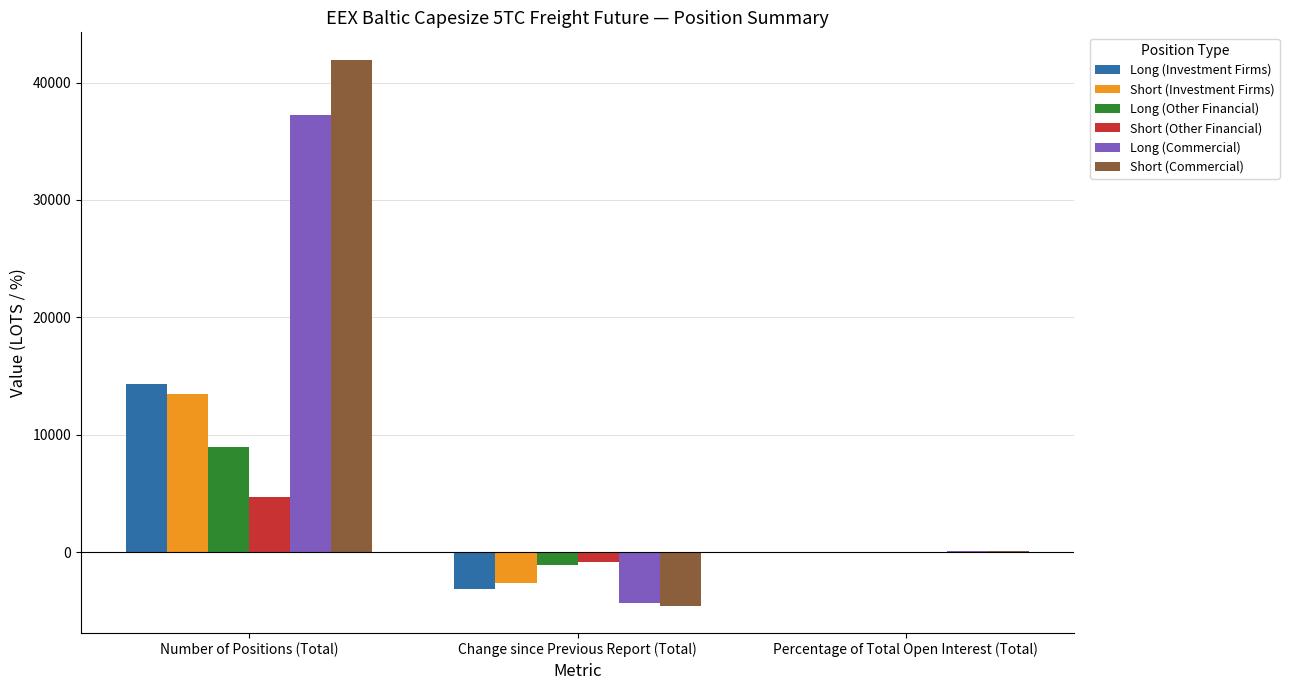

At which category is the sum across all series the highest?

Number of Positions (Total)